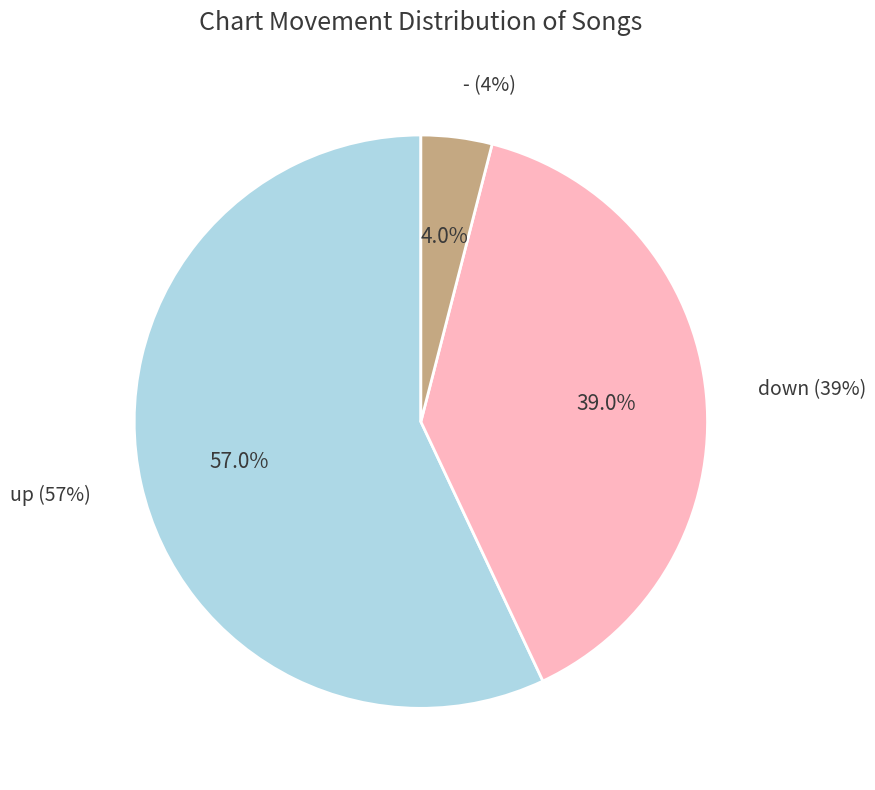

To the nearest percent, what is the average slice percentage?

33%